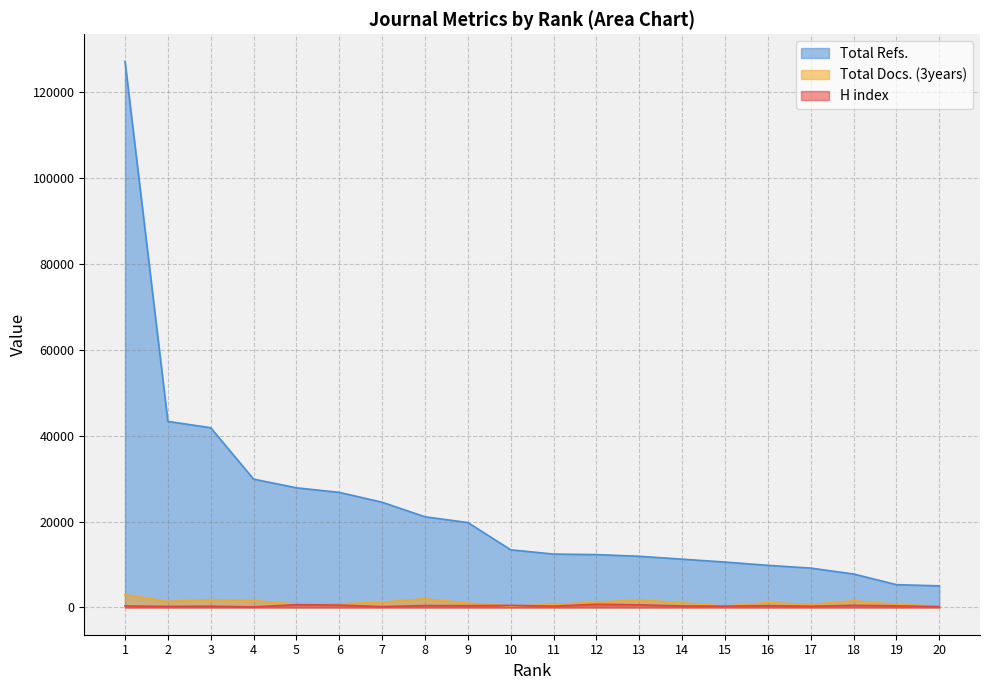

How many lines are shown in the chart?

3